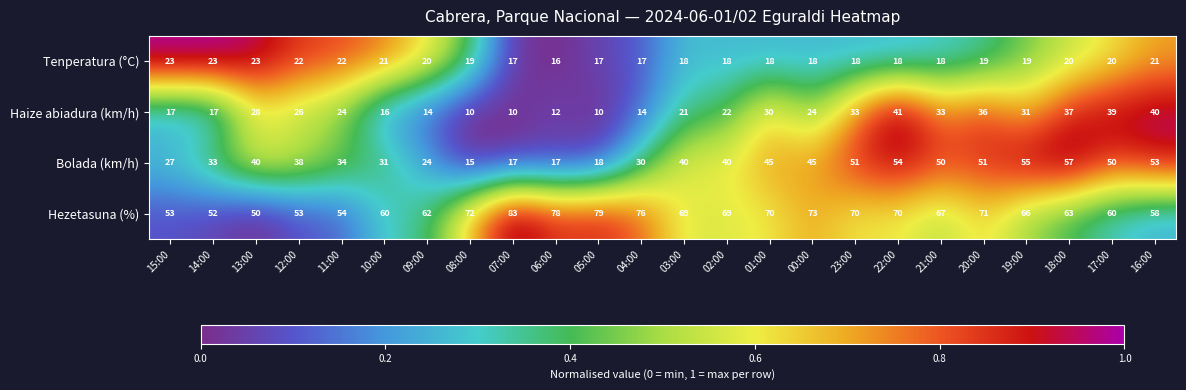

Rank the series at 11:00 from lowest to highest value.

Tenperatura (°C), Haize abiadura (km/h), Bolada (km/h), Hezetasuna (%)